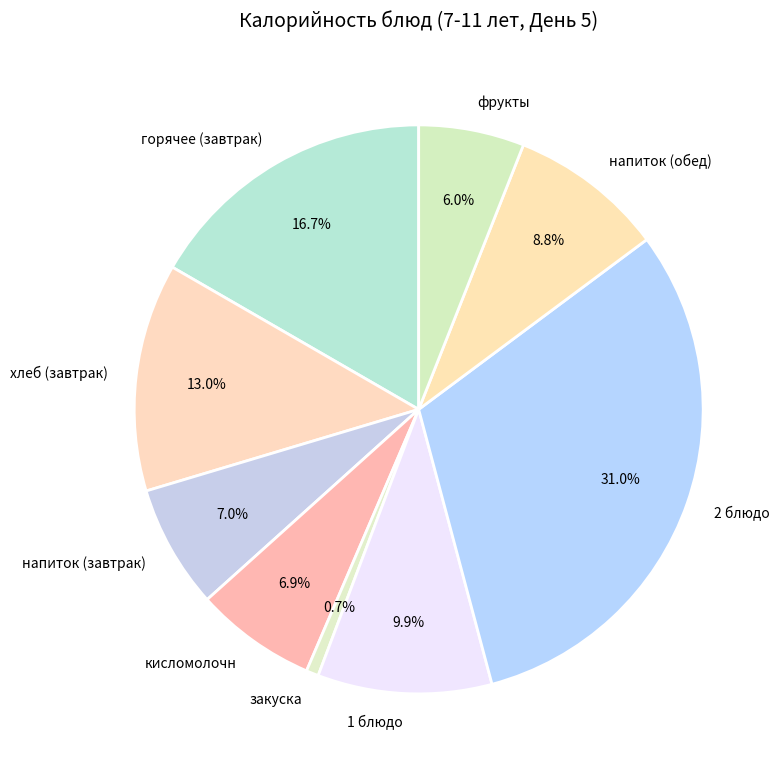

Between закуска and хлеб (завтрак), which is larger?

хлеб (завтрак)